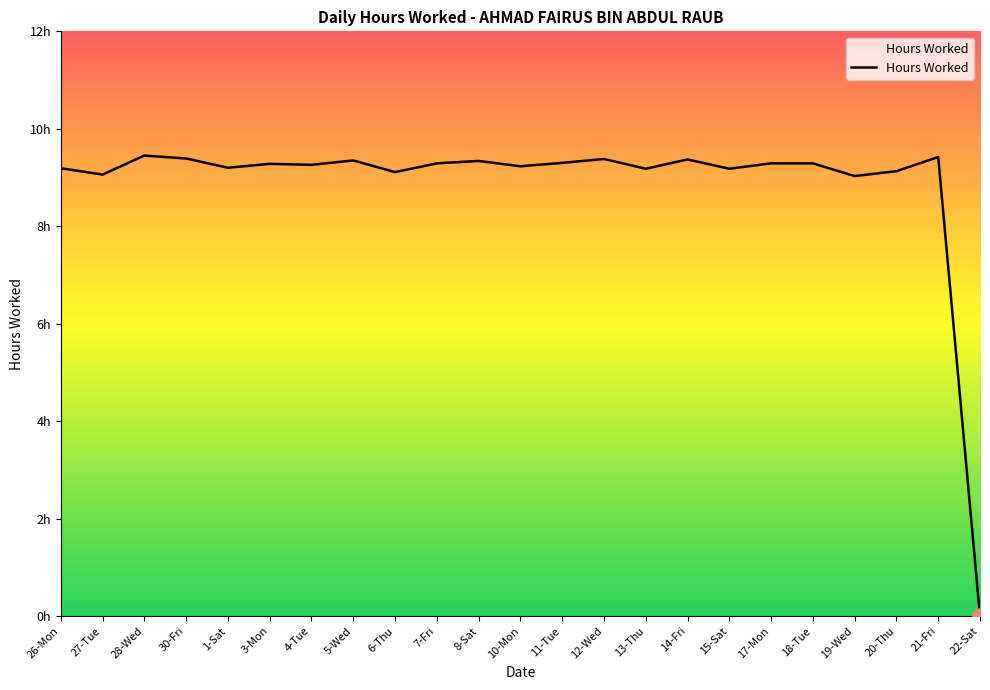

What is the change in value from 18-Tue to 20-Thu?

-0.2